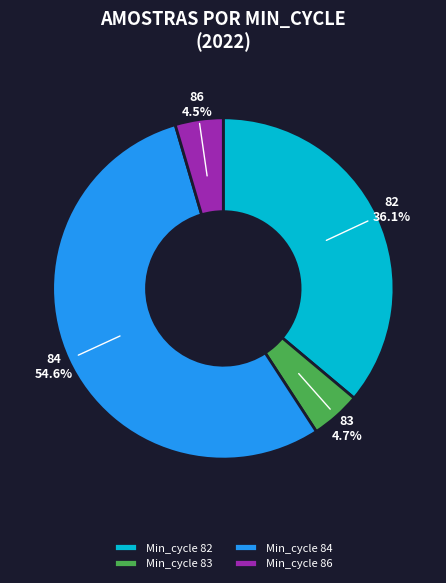

Is there a majority slice in this chart?

Yes